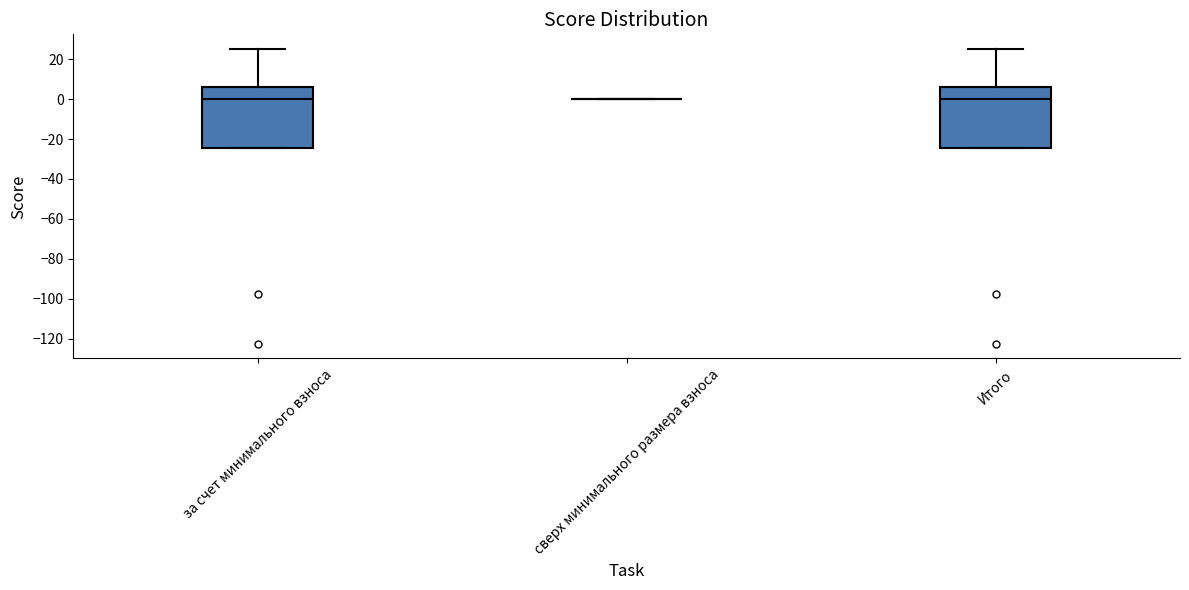

Where does the upper whisker of the box for за счет минимального взноса end on the y-axis? The values are not printed on the chart, so give them approximately, as read against the axis.

26